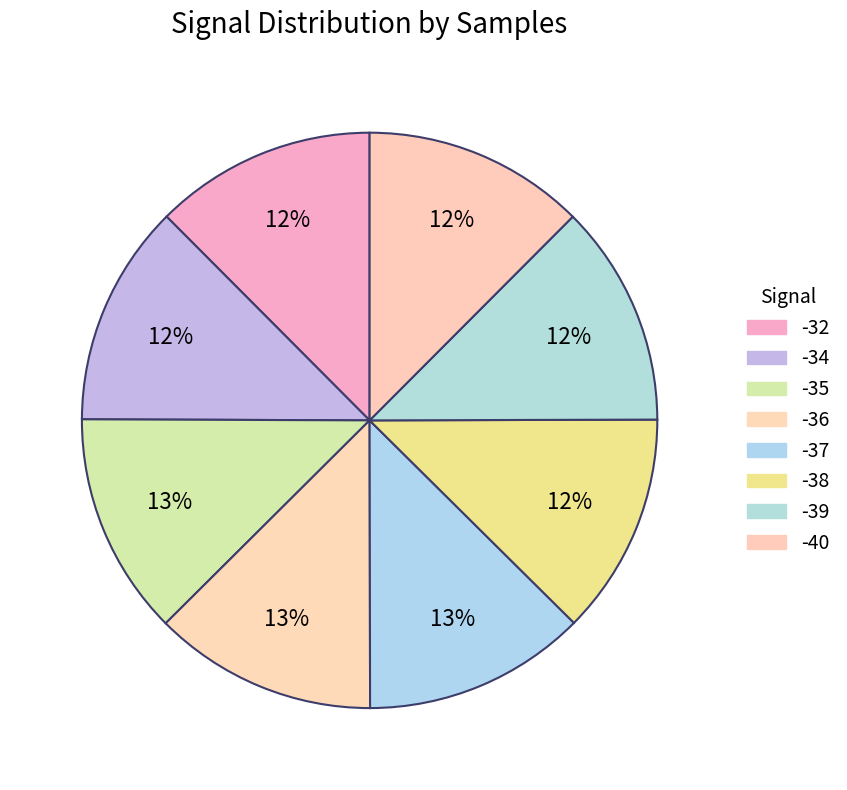

How many slices are in this pie chart?

8